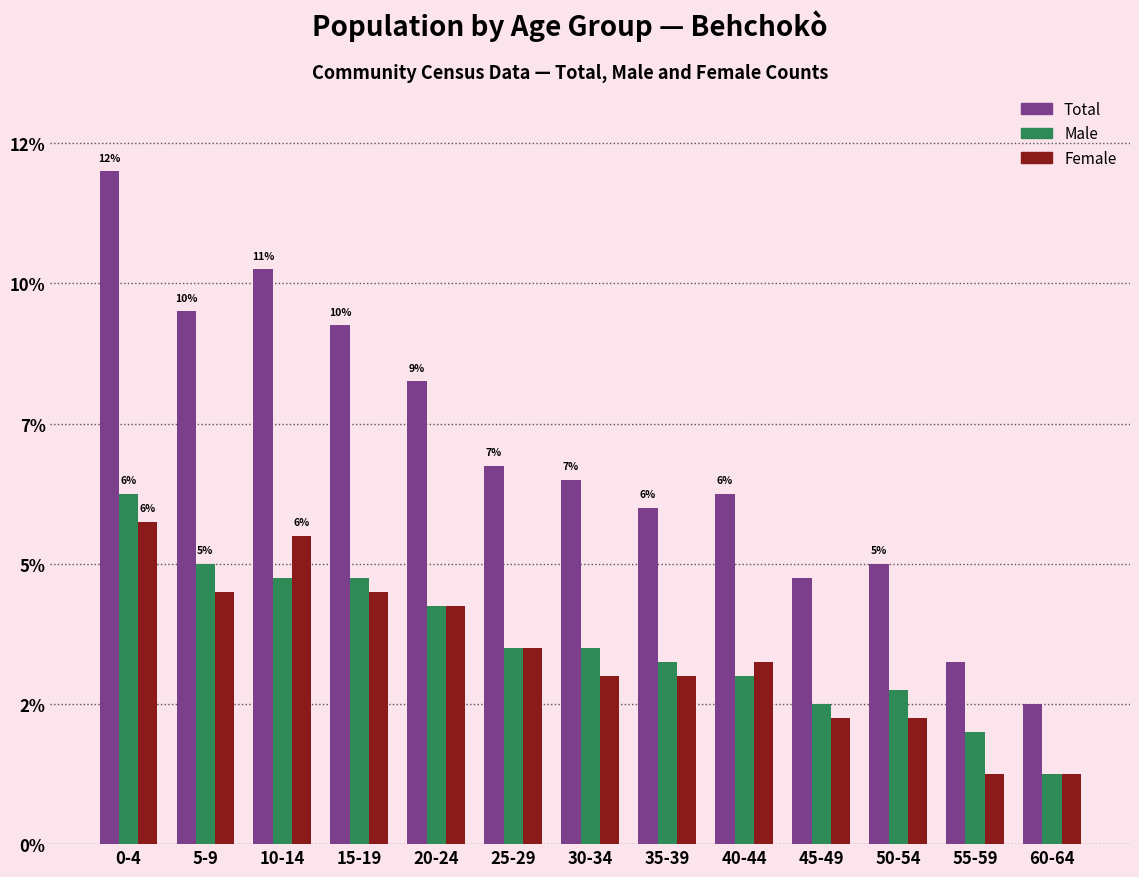

At which category is the sum across all series the highest?

0-4